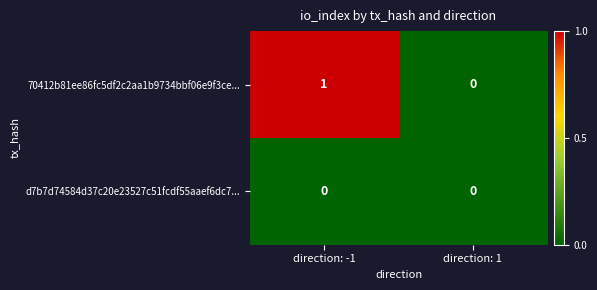

At which label is 70412b81ee86fc5df2c2aa1b9734bbf06e9f3ce... closest to 0?

direction: 1